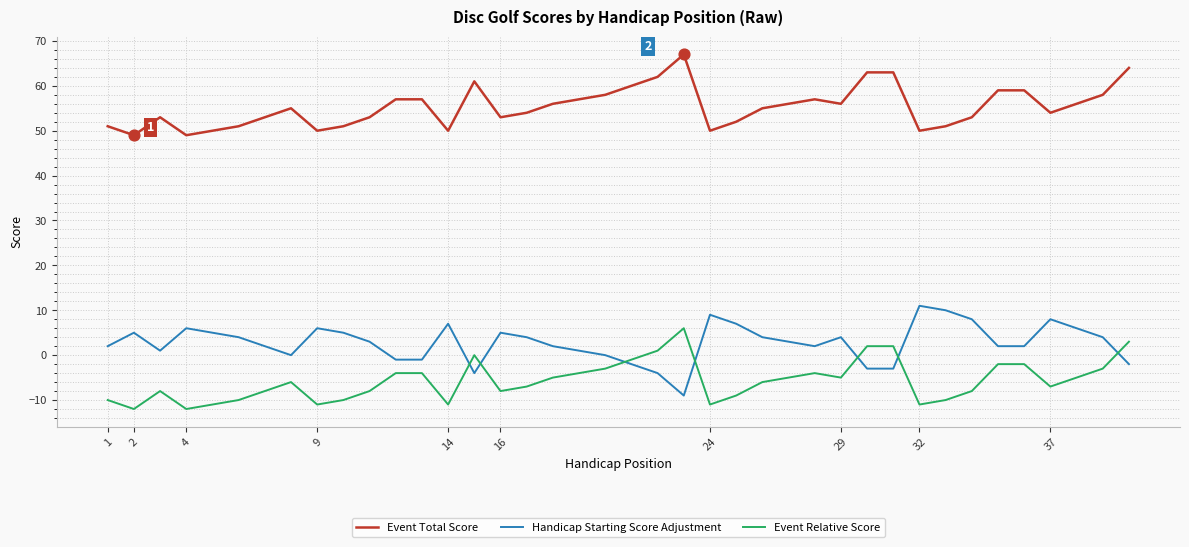

Which series has the largest total across all categories?

Event Total Score